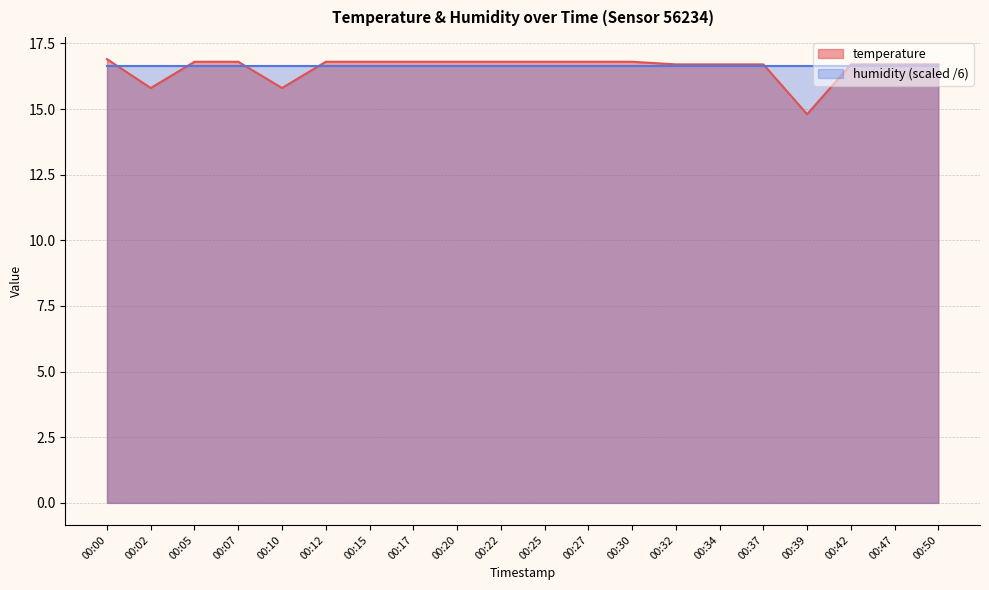

What is the smallest value displayed?

14.8